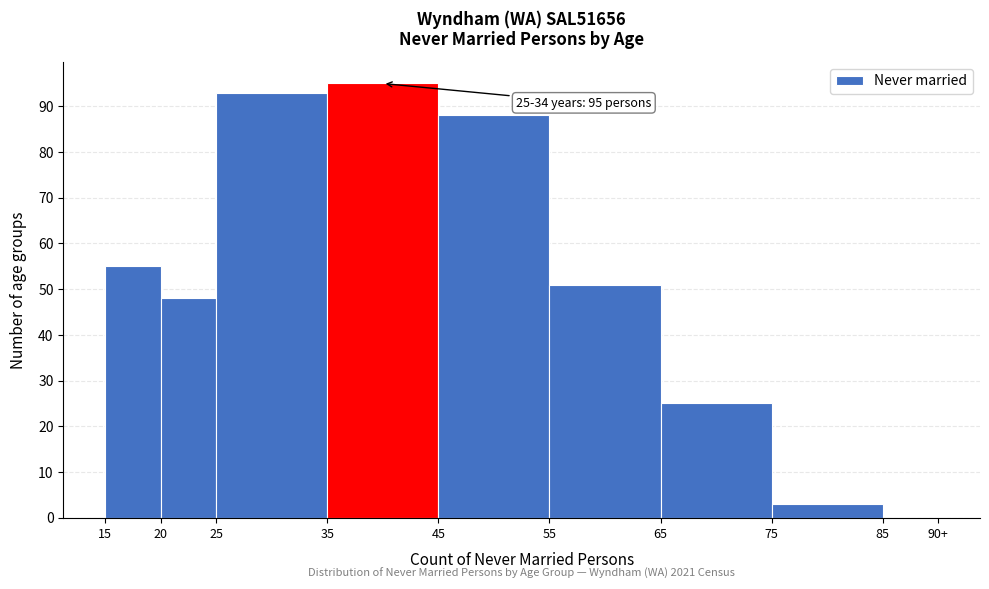

Reading left to right, transcribe all the data shown in this chart.

15=55	20=48	25=93	35=95	45=88	55=51	65=25	75=3	85=0